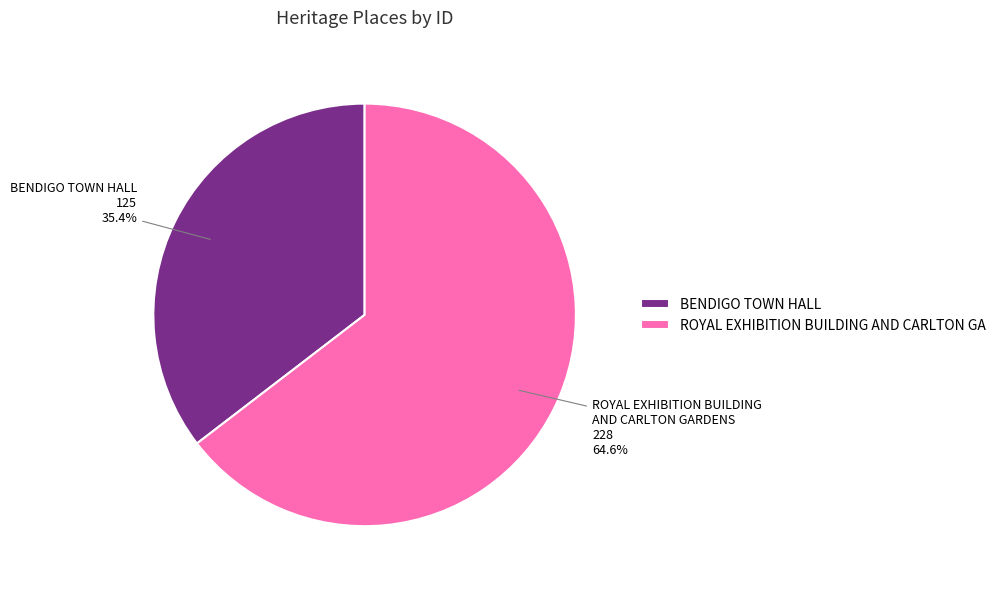

The BENDIGO TOWN HALL slice represents 35% of the pie. True or false?

True